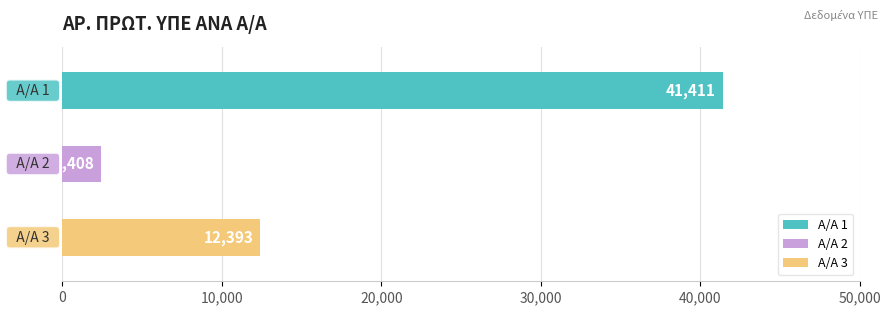

How many data points are less than 12393?

1